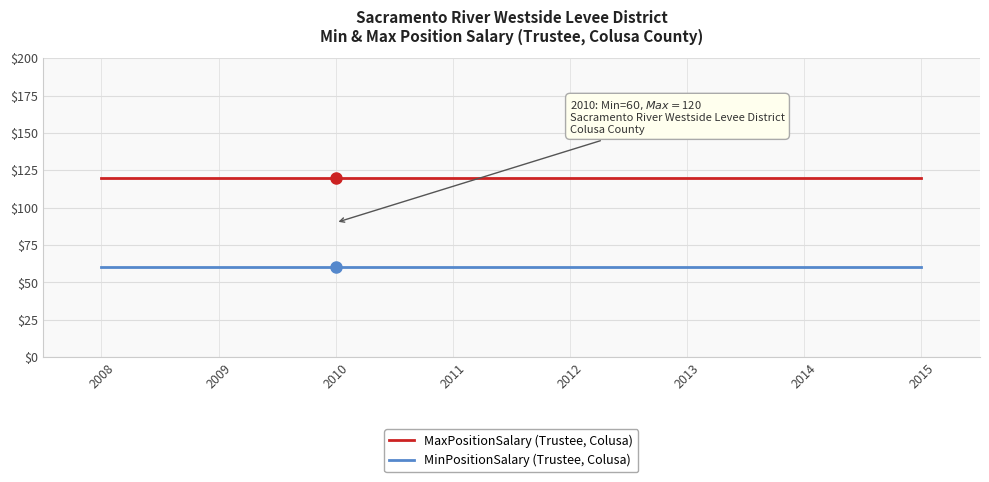

What is the lowest value of the MaxPositionSalary (Trustee, Colusa) series?

120